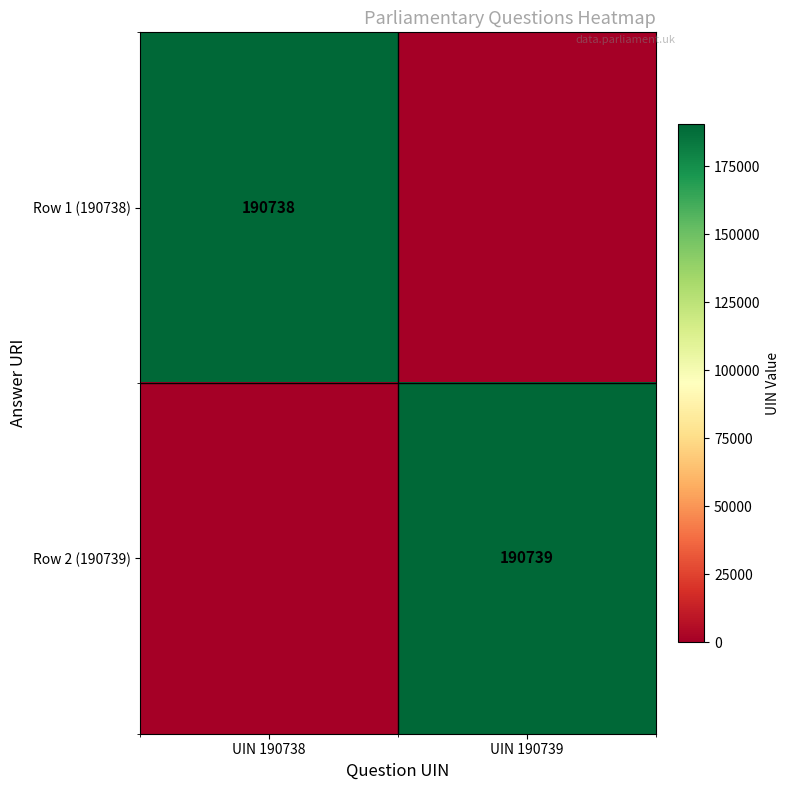

Is it true that Row 1 (190738) equals 73562 at UIN 190738?

False